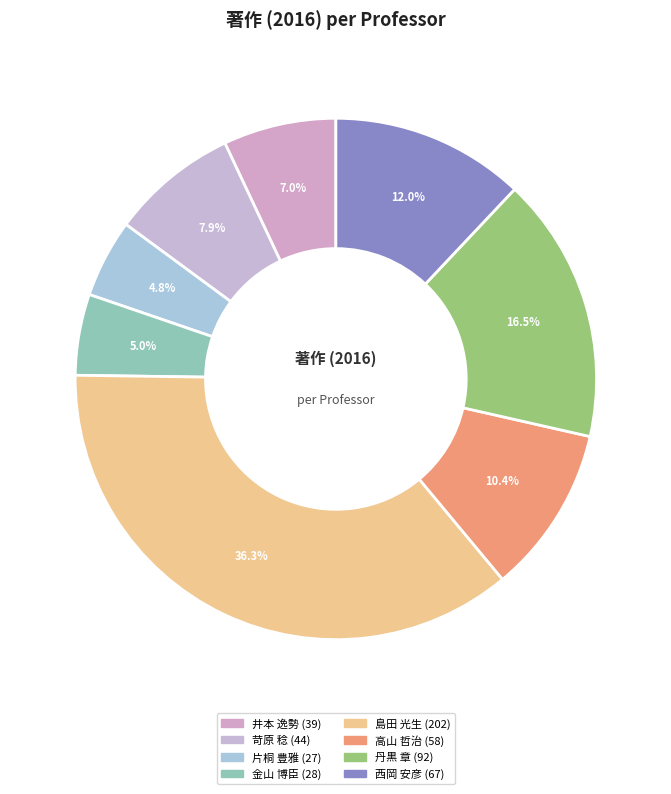

How many segments does this pie chart have?

8